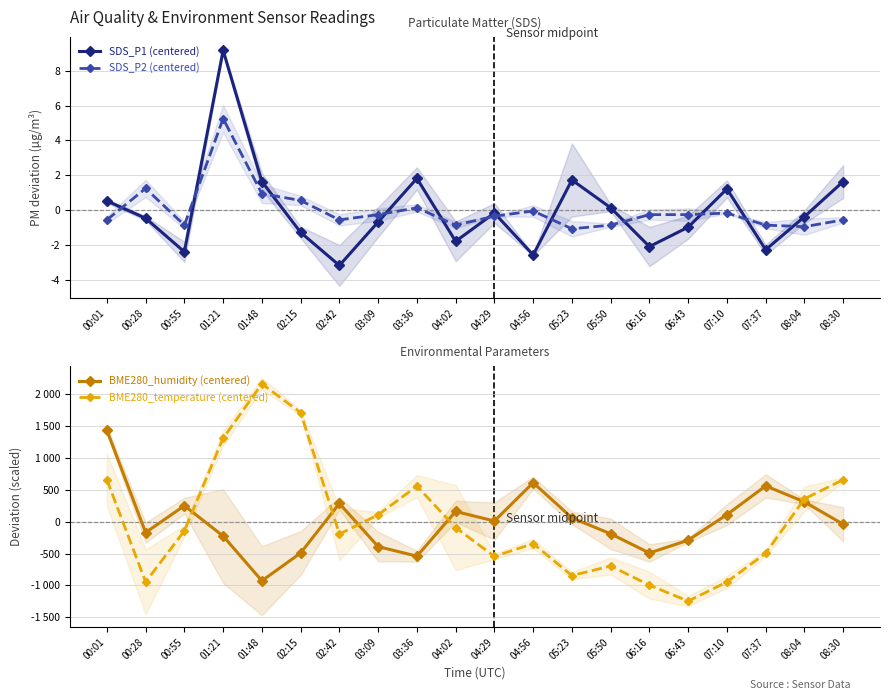

What is the difference between the second highest and minimum values in the SDS_P2 (centered) series?

2.3